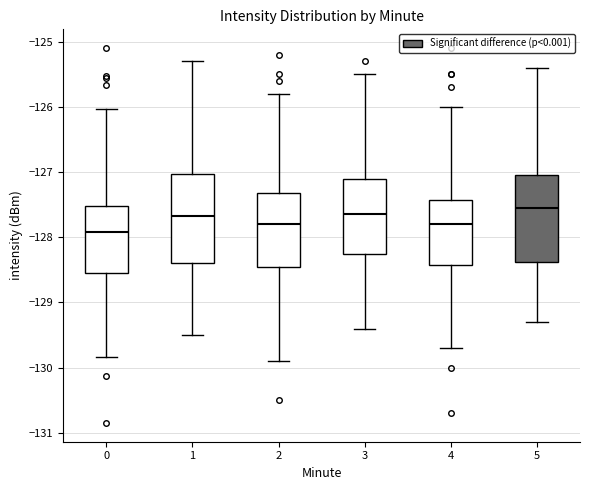

Reading left to right, read every box against the y-axis: the position of its median line, the range the box covers, and the ends of its whiskers. The values are not printed on the chart, so give them approximately, as read against the axis.

0: median -127.9, box -128.6 to -127.5, whiskers -129.8 to -126.0
1: median -127.7, box -128.4 to -127.0, whiskers -129.5 to -125.3
2: median -127.8, box -128.4 to -127.3, whiskers -129.9 to -125.8
3: median -127.6, box -128.2 to -127.1, whiskers -129.4 to -125.5
4: median -127.8, box -128.4 to -127.4, whiskers -129.7 to -126.0
5: median -127.5, box -128.4 to -127.0, whiskers -129.3 to -125.4